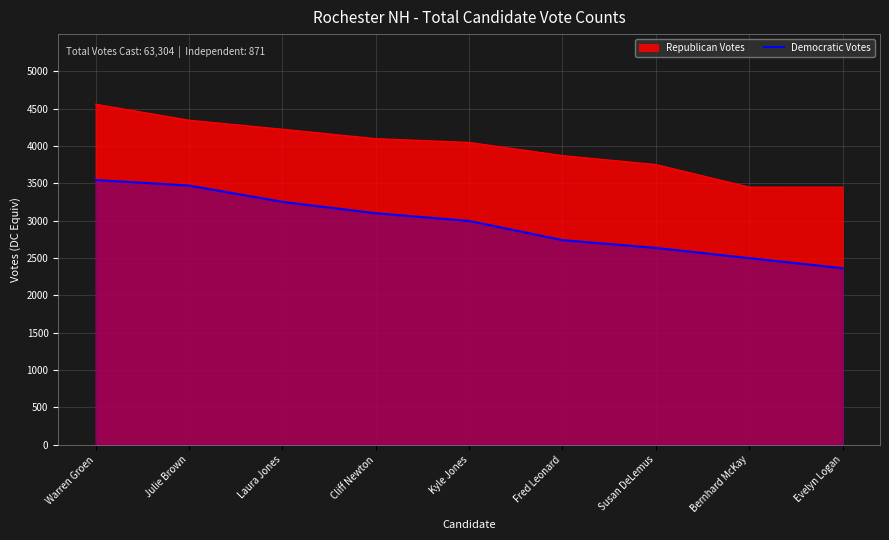

True or false: the data shows 3879 at Evelyn Logan.

False